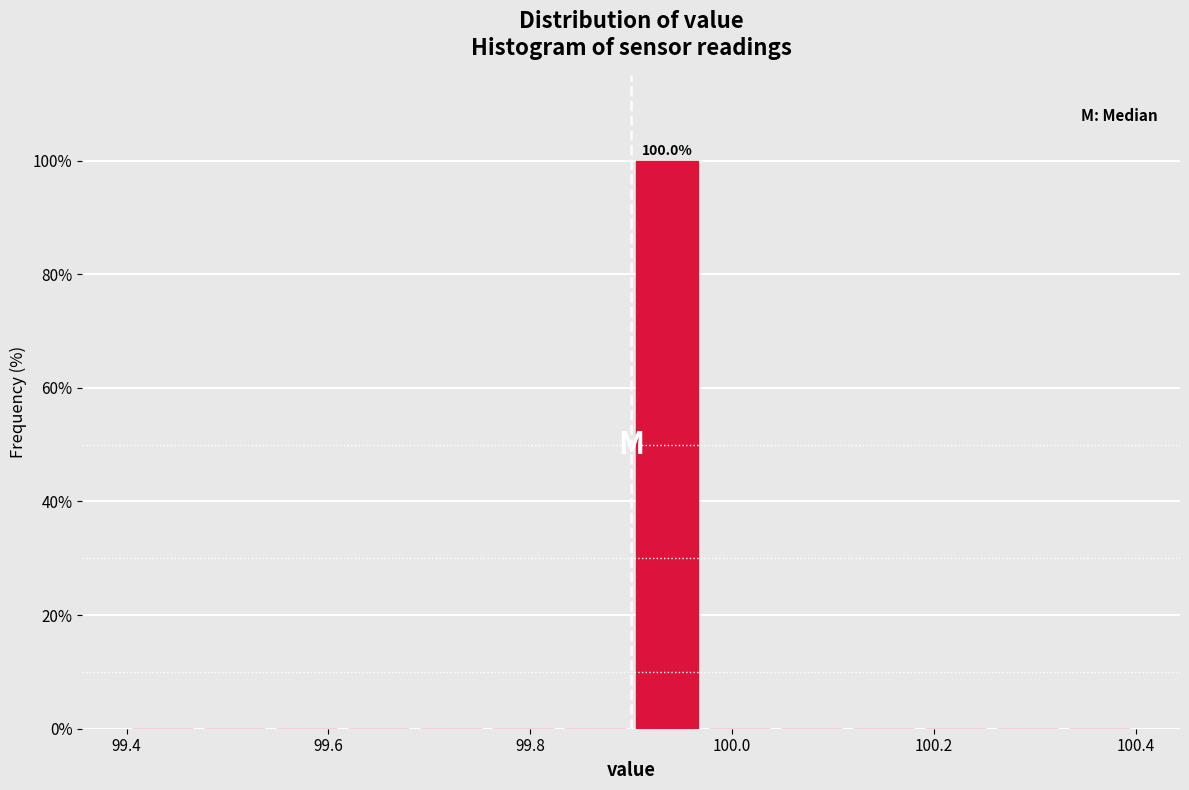

Read against the x-axis, roughly where is the centre of the tallest bar?

99.94